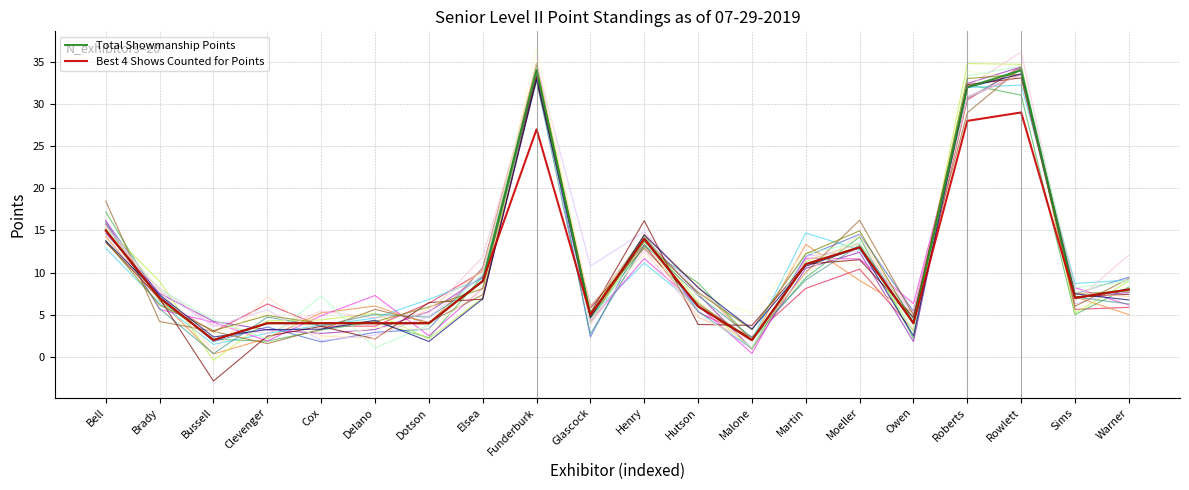

Reading left to right, what are all the values shown in this chart?

Total Showmanship Points: 15	7	2	4	4	4	4	9	34	5	14	6	2	11	13	4	32	34	7	8
Best 4 Shows Counted for Points: 15	7	2	4	4	4	4	9	27	5	14	6	2	11	13	4	28	29	7	8